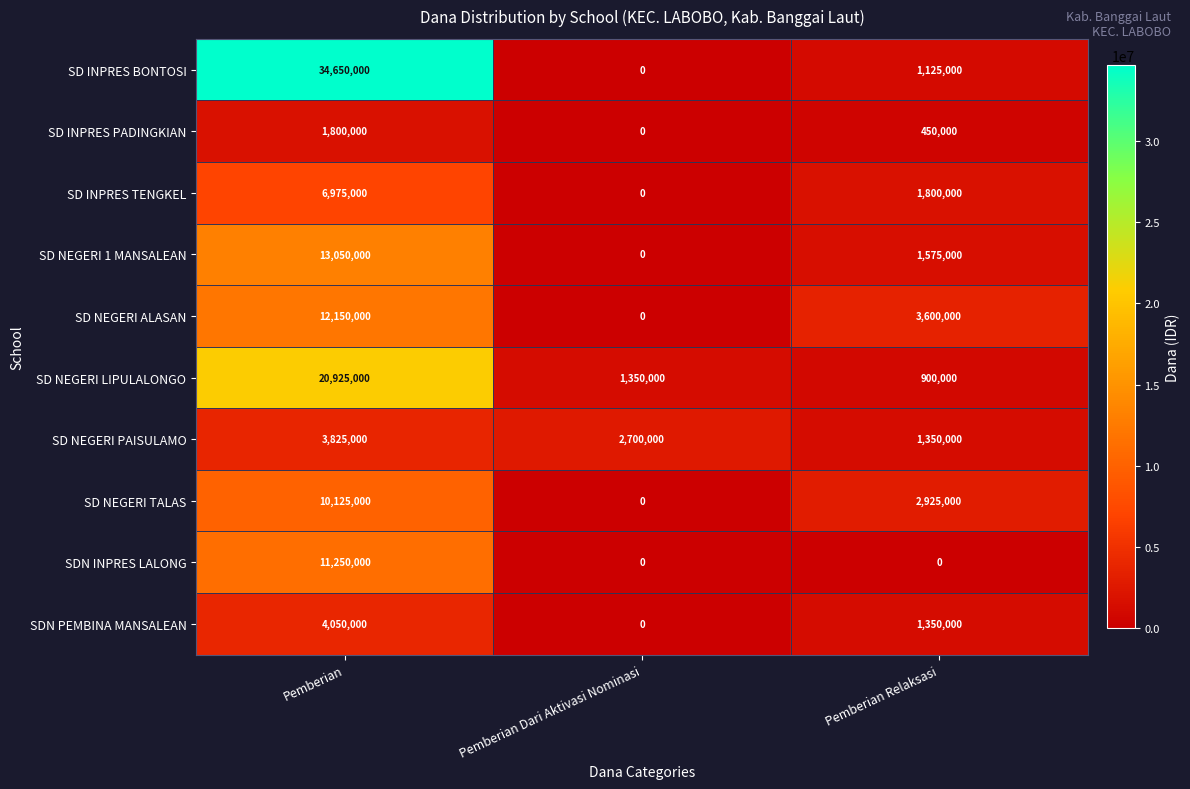

Which series changed the most between Pemberian Dari Aktivasi Nominasi and Pemberian Relaksasi?

SD NEGERI ALASAN